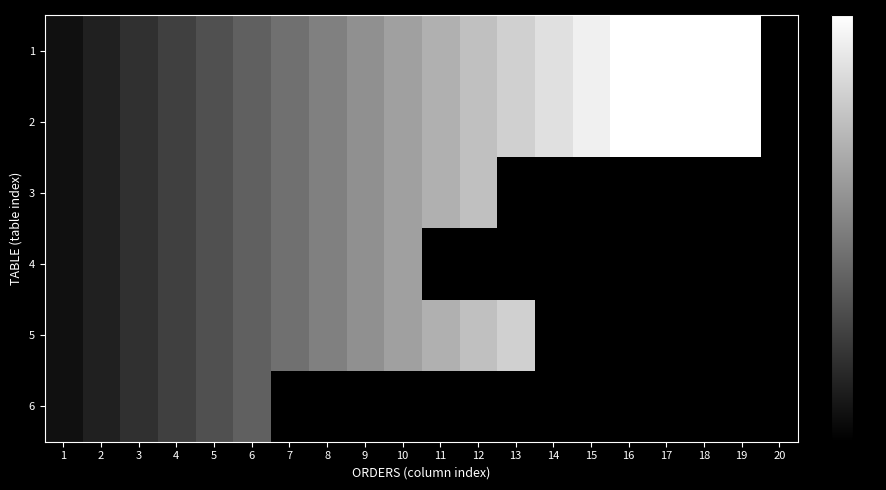

Reading left to right, what are all the values shown in this chart?

1: 1=1	2=2	3=3	4=4	5=5	6=6	7=7	8=8	9=9	10=10	11=11	12=12	13=13	14=14	15=15	16=16	17=17	18=18	19=19	20=0
2: 1=1	2=2	3=3	4=4	5=5	6=6	7=7	8=8	9=9	10=10	11=11	12=12	13=13	14=14	15=15	16=16	17=17	18=18	19=19	20=0
3: 1=1	2=2	3=3	4=4	5=5	6=6	7=7	8=8	9=9	10=10	11=11	12=12	13=0	14=0	15=0	16=0	17=0	18=0	19=0	20=0
4: 1=1	2=2	3=3	4=4	5=5	6=6	7=7	8=8	9=9	10=10	11=0	12=0	13=0	14=0	15=0	16=0	17=0	18=0	19=0	20=0
5: 1=1	2=2	3=3	4=4	5=5	6=6	7=7	8=8	9=9	10=10	11=11	12=12	13=13	14=0	15=0	16=0	17=0	18=0	19=0	20=0
6: 1=1	2=2	3=3	4=4	5=5	6=6	7=0	8=0	9=0	10=0	11=0	12=0	13=0	14=0	15=0	16=0	17=0	18=0	19=0	20=0